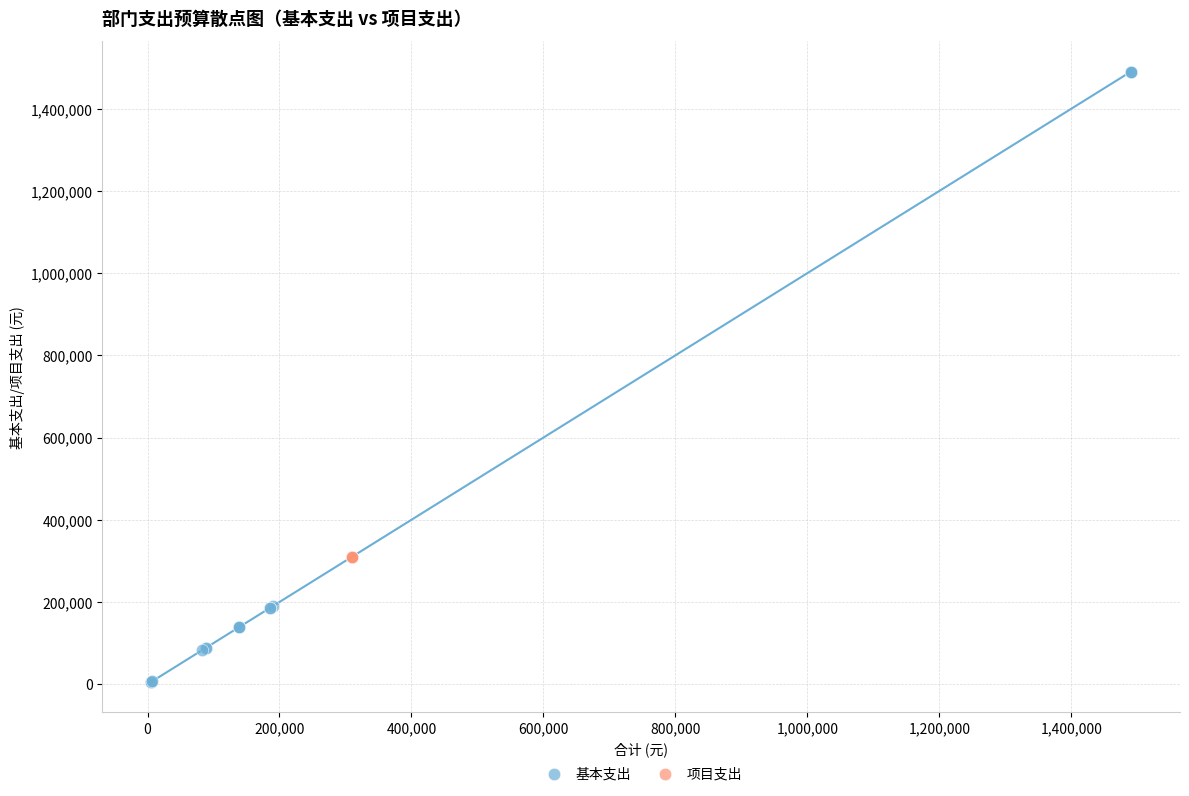

Which series contains the lowest Y value?

基本支出